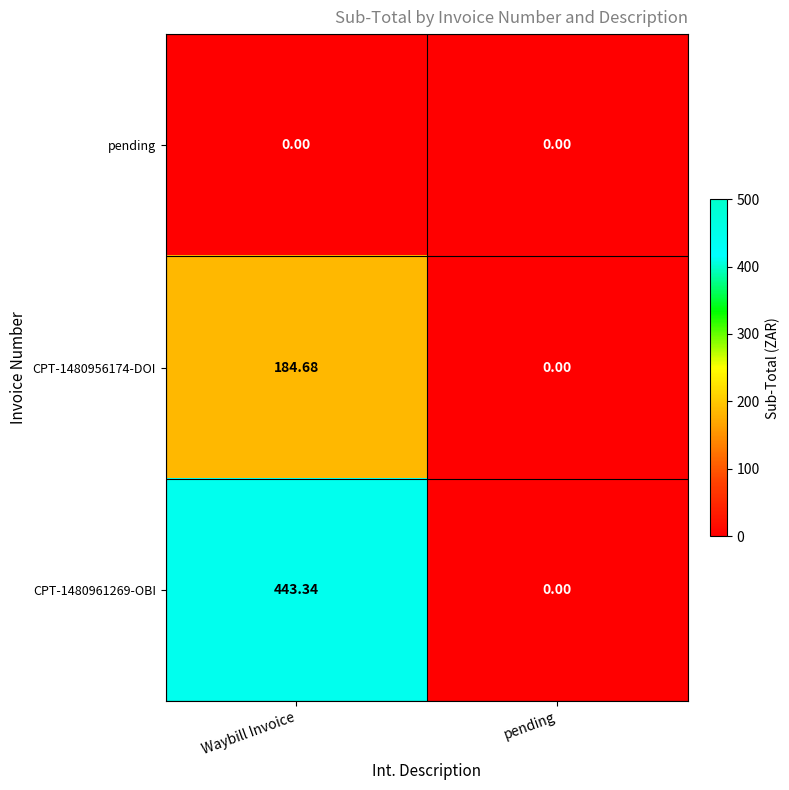

List the labels in order of CPT-1480961269-OBI value, largest first.

Waybill Invoice, pending